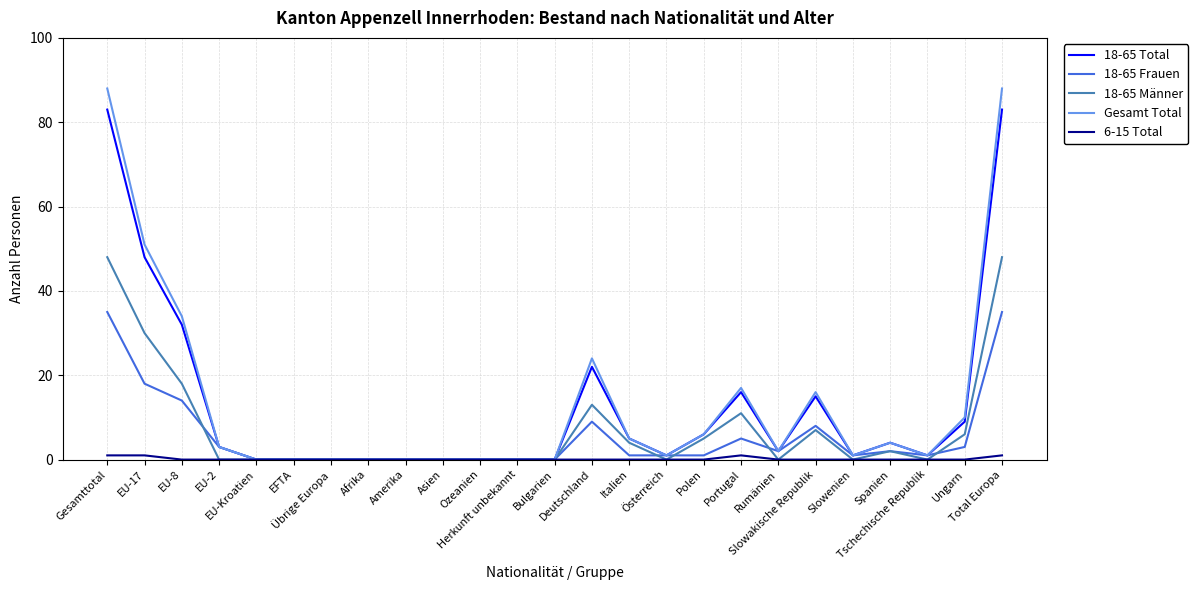

Which series has the widest spread of values?

Gesamt Total